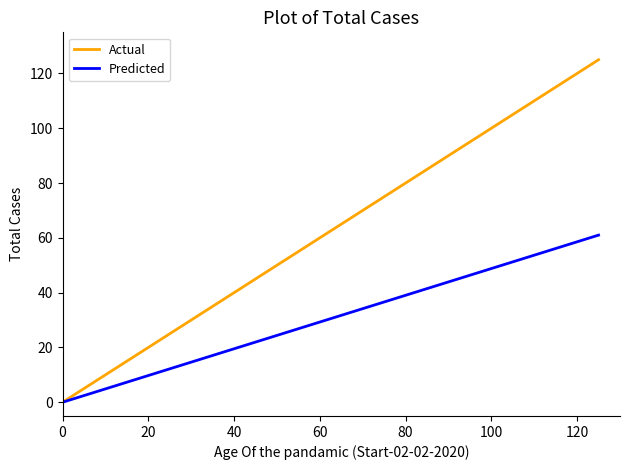

True or false: Actual has more than 1 points higher than both neighbors.

False